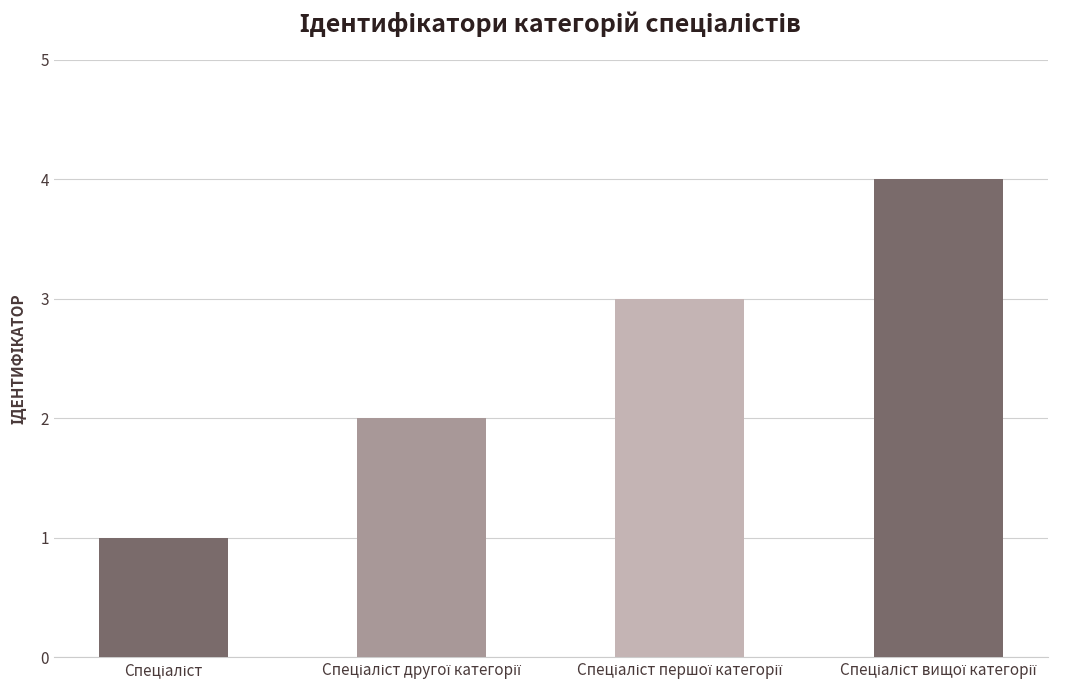

What is the maximum value shown in the chart?

4